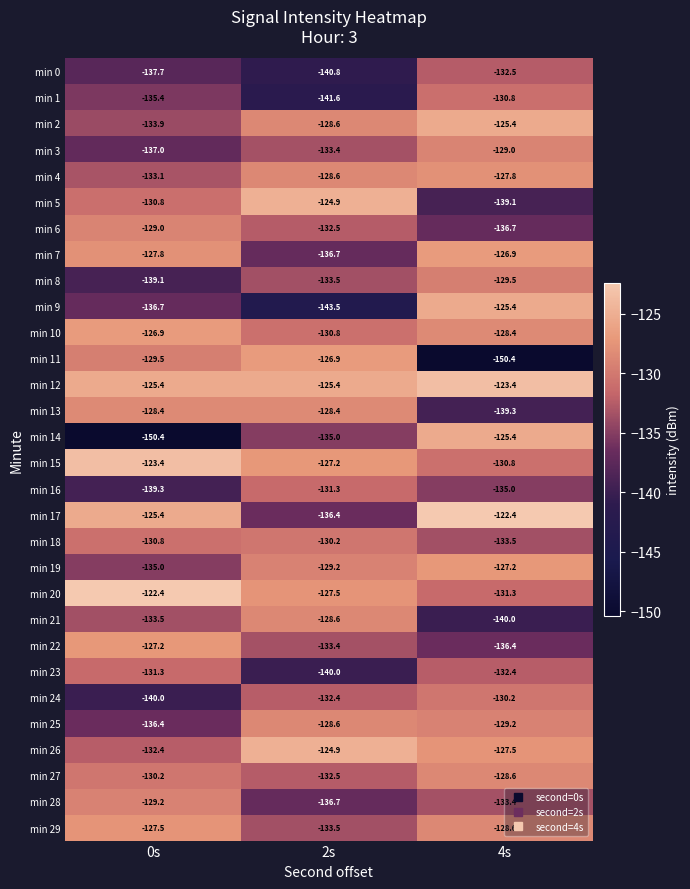

What is the total value across all series at 0s?

-3965.1